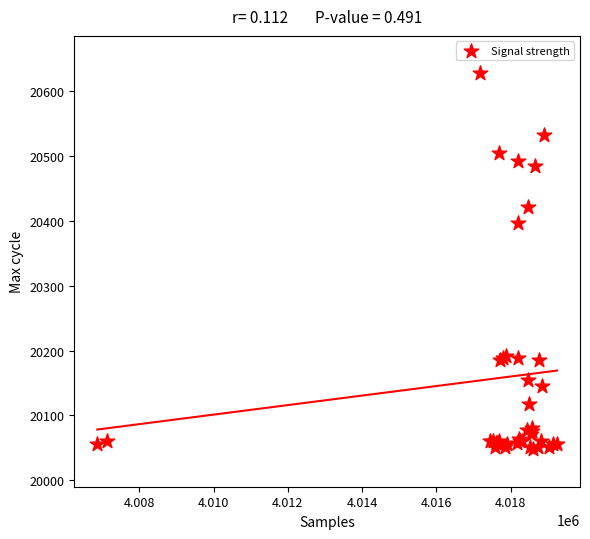

What Y value in the scatter plot is closest to 20337?

20397